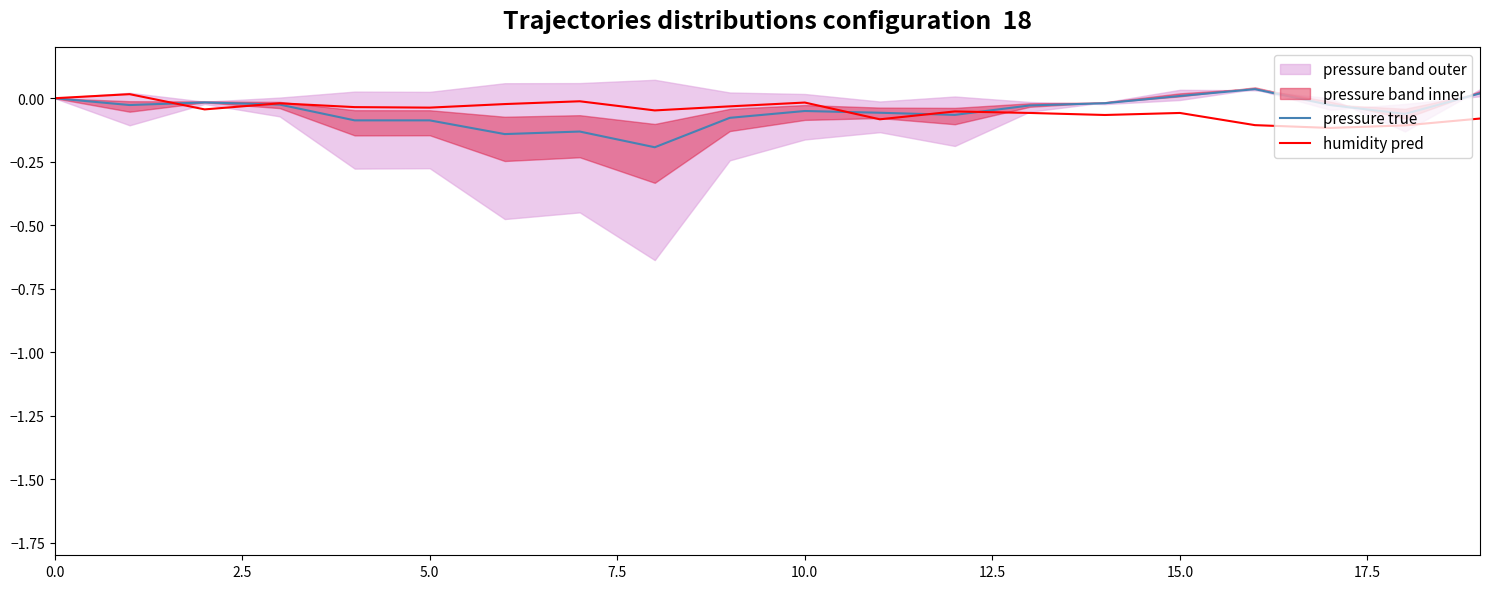

At 5.0, list the series in order from smallest to largest.

pressure true, humidity pred